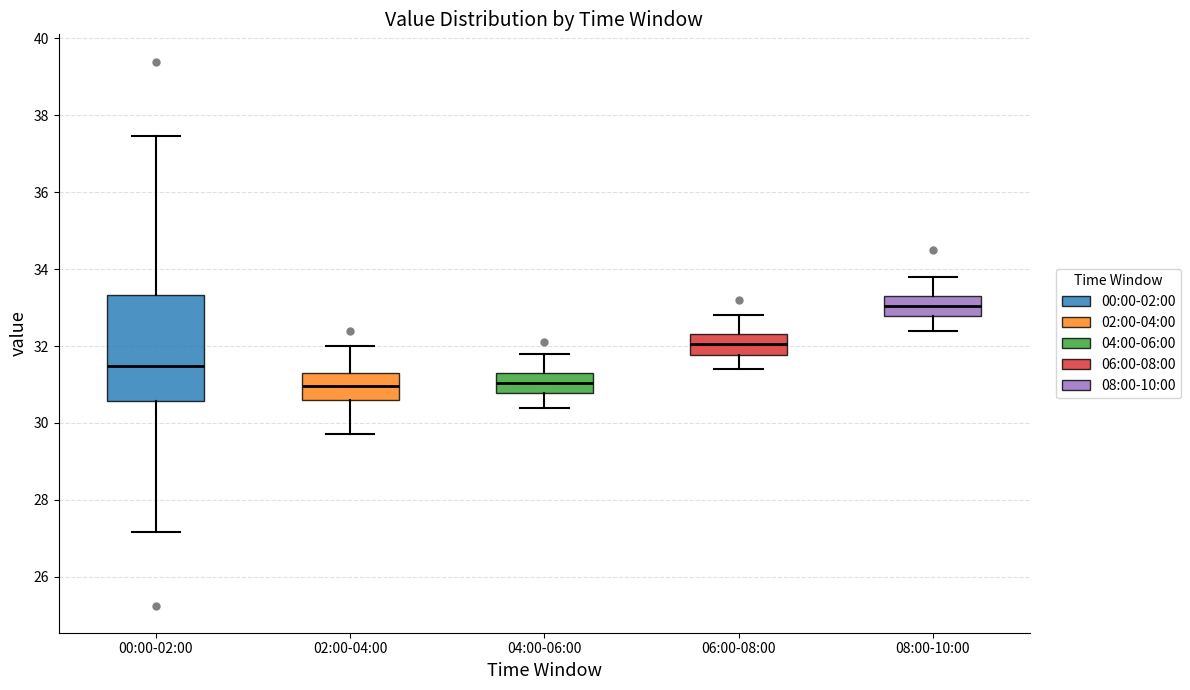

Reading left to right, transcribe this box plot: for each box, give where its median line is, the range the box spans, and where its two whiskers end, as read against the y-axis. The values are not printed on the chart, so give them approximately, as read against the axis.

00:00-02:00: median 31.4, box 30.6 to 33.4, whiskers 27.2 to 37.4
02:00-04:00: median 31.0, box 30.6 to 31.4, whiskers 29.8 to 32.0
04:00-06:00: median 31.0, box 30.8 to 31.4, whiskers 30.4 to 31.8
06:00-08:00: median 32.0, box 31.8 to 32.4, whiskers 31.4 to 32.8
08:00-10:00: median 33.0, box 32.8 to 33.4, whiskers 32.4 to 33.8